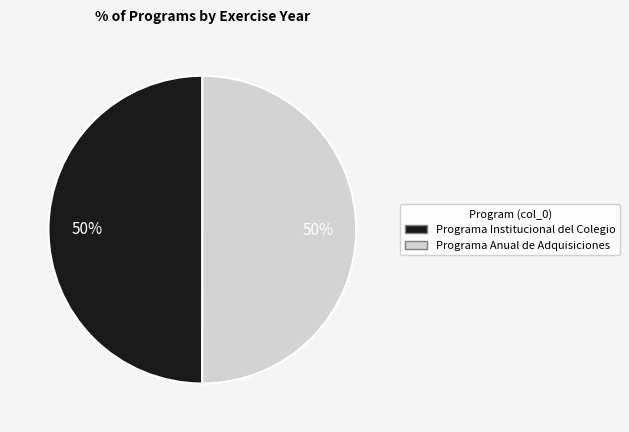

How many segments does this pie chart have?

2